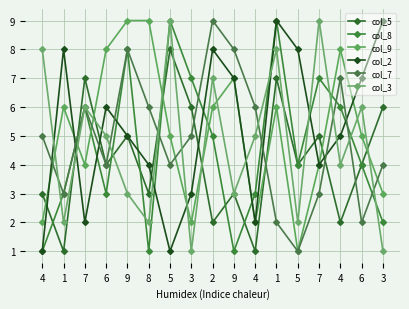

What is the maximum value shown in the chart?

9